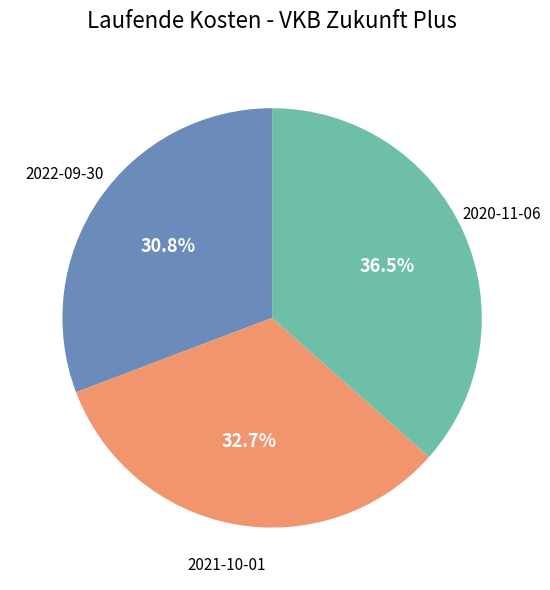

To the nearest percent, what is the difference between the largest and smallest slice percentages?

6%